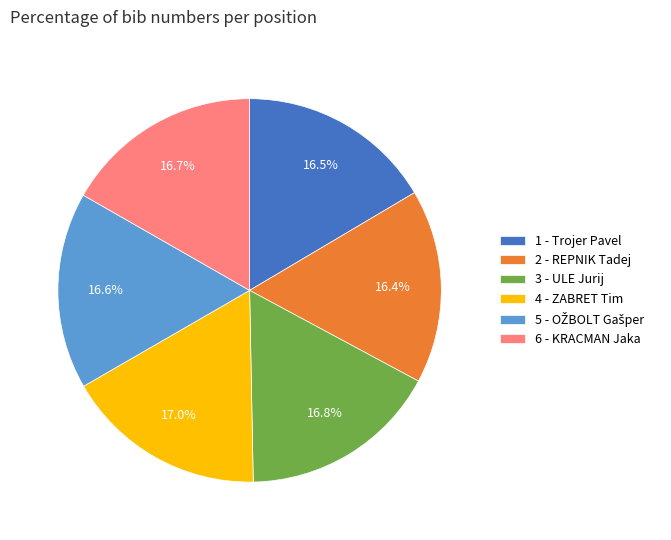

How many slices are in this pie chart?

6